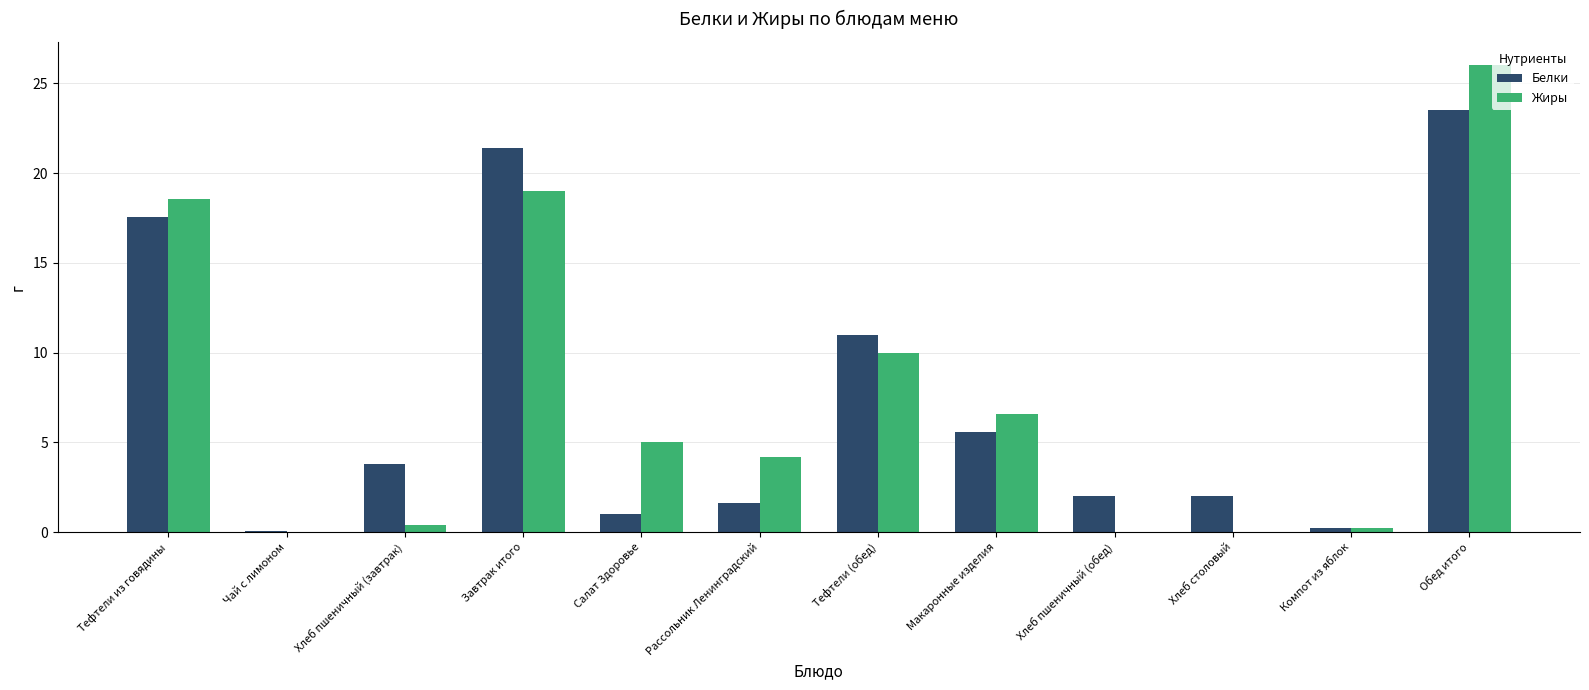

How many groups of bars are there?

12